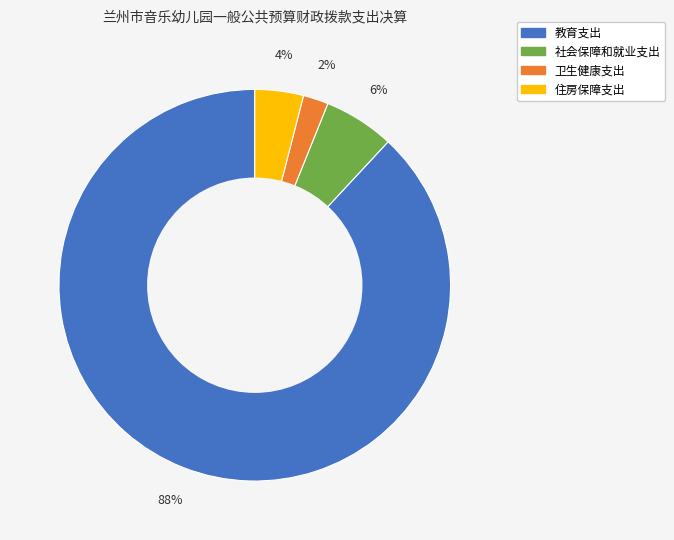

Rank the categories by value from highest to lowest.

教育支出, 社会保障和就业支出, 住房保障支出, 卫生健康支出